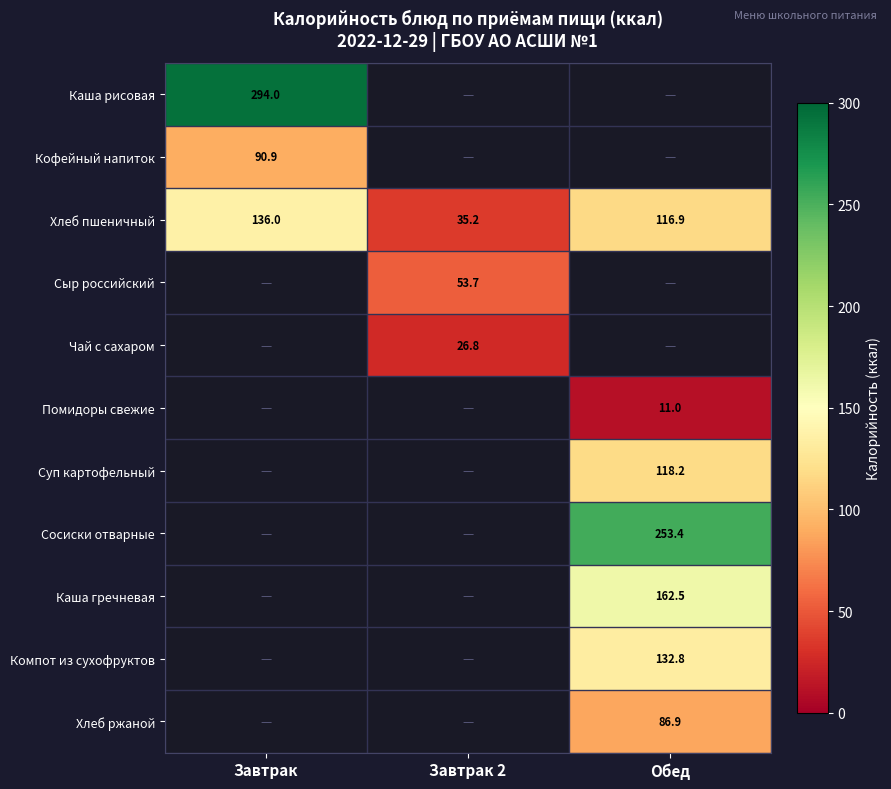

What is the lowest value of the Хлеб пшеничный series?

35.2